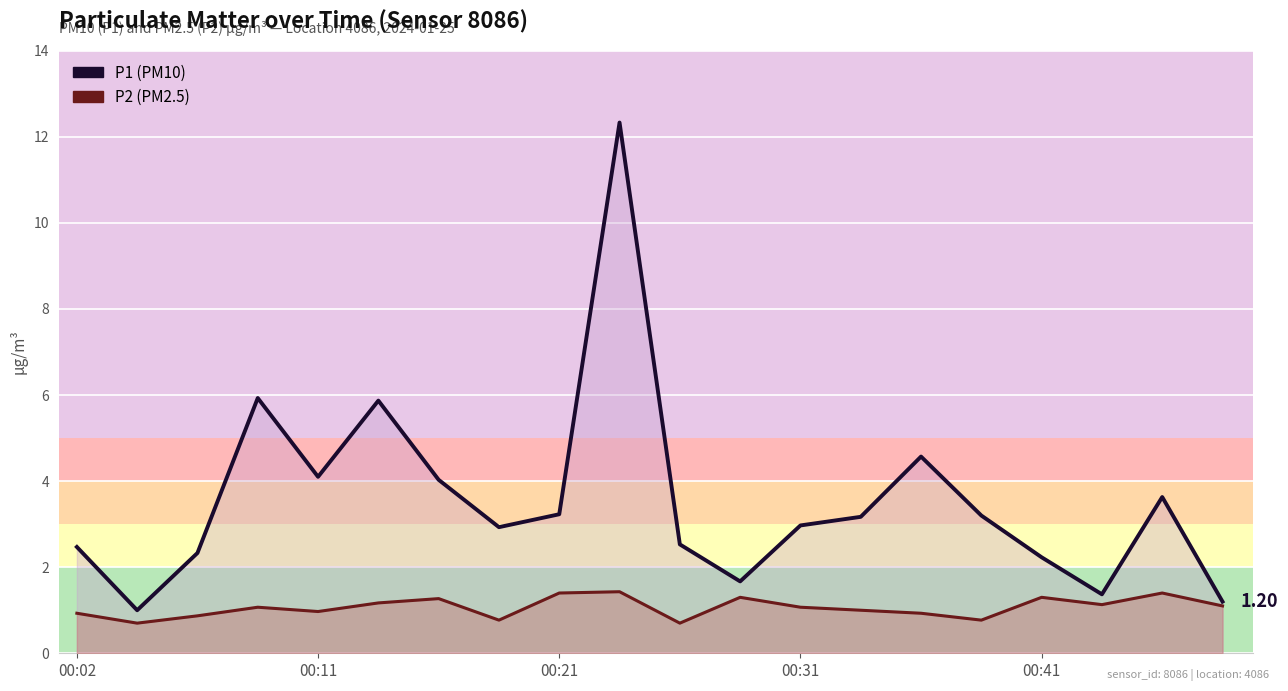

List the series in order of their peak value, lowest first.

P2, P1